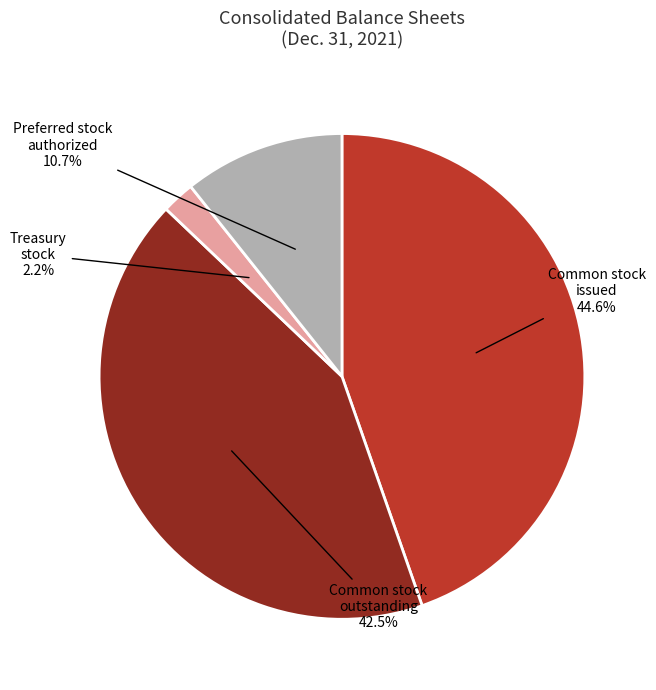

Is there any slice that represents more than half of the pie?

No